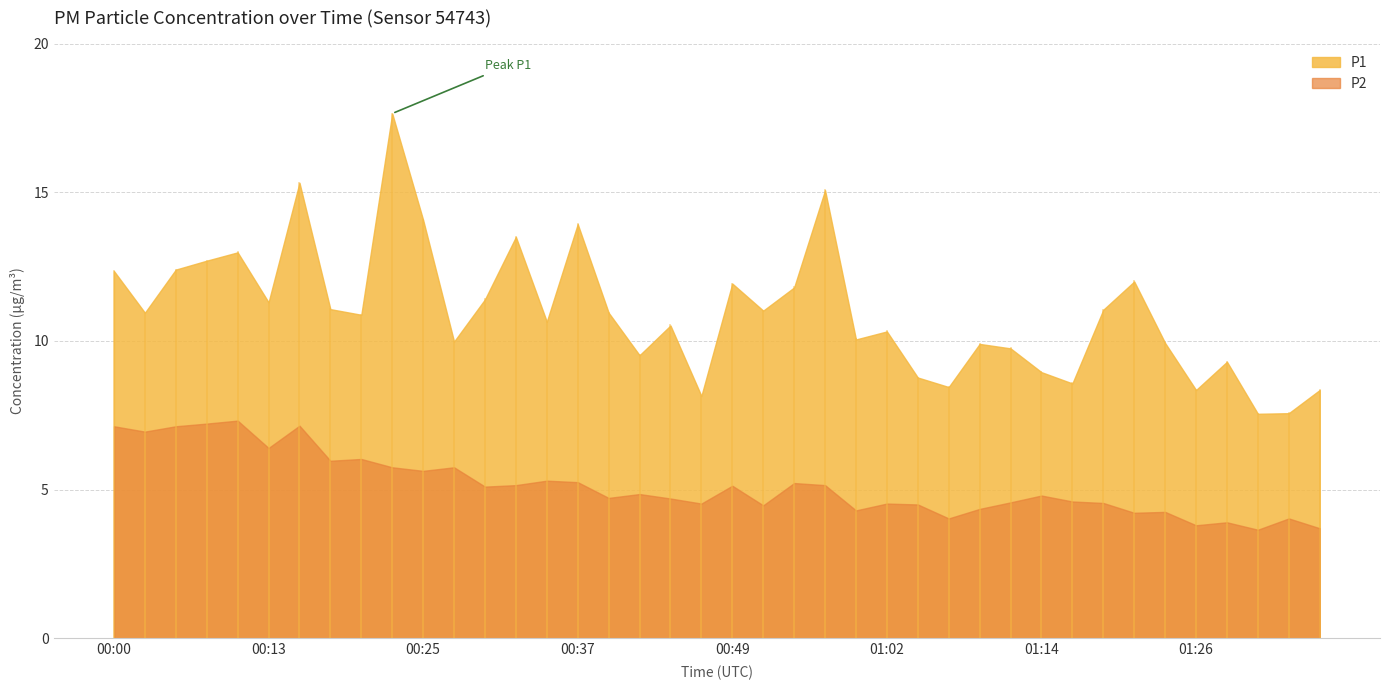

At which label does P1 first exceed 10?

00:00